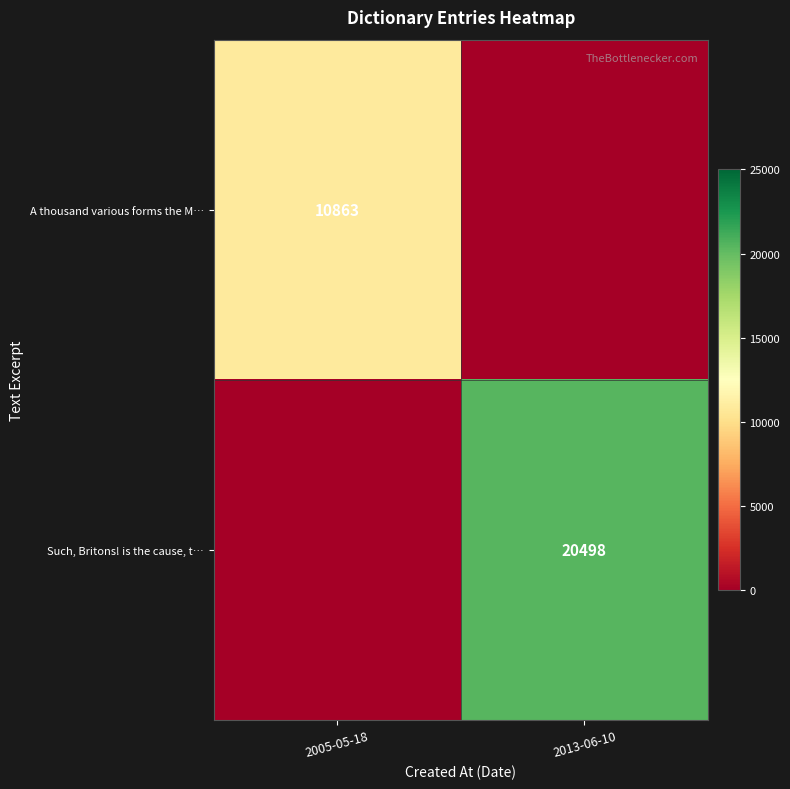

What is the total value across all series at 2013-06-10?

20498